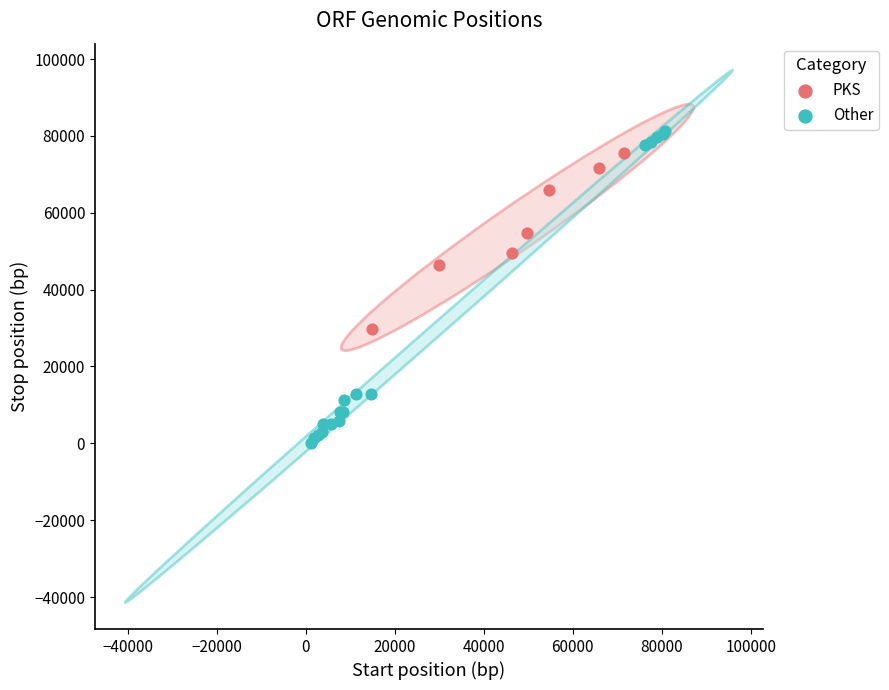

Which series has the widest spread of Y values?

Other